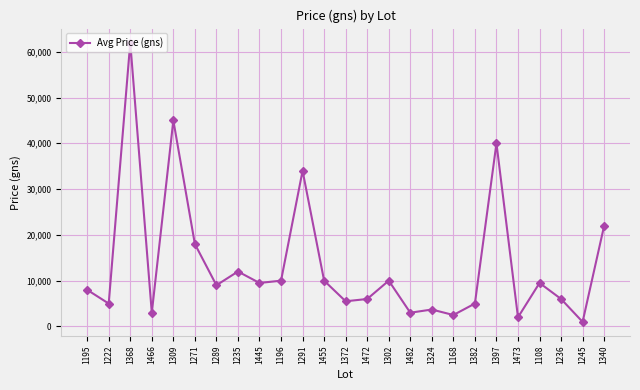

Does the chart have visible grid lines?

Yes